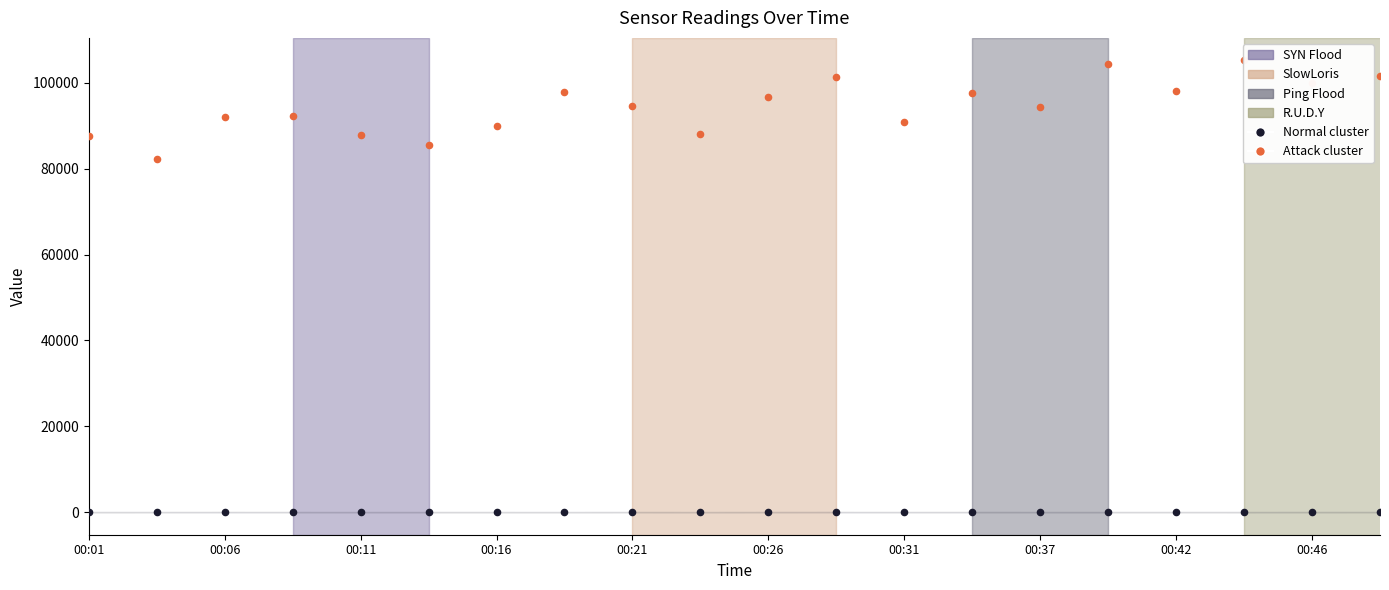

Which series has the largest total across all categories?

Attack cluster